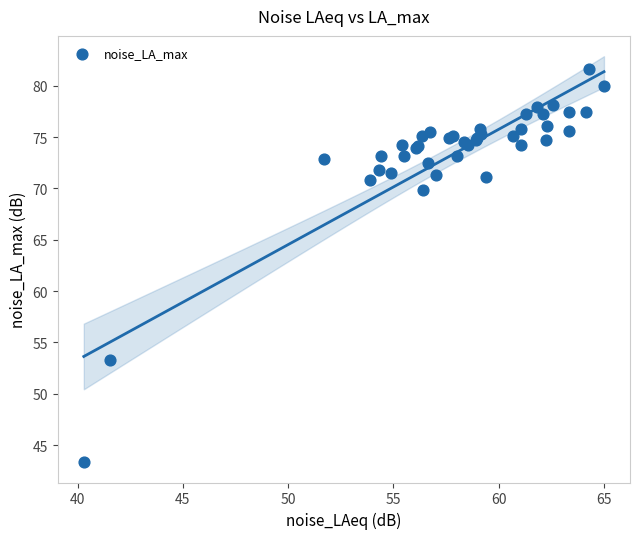

What Y value in the scatter plot is closest to 62?

69.9